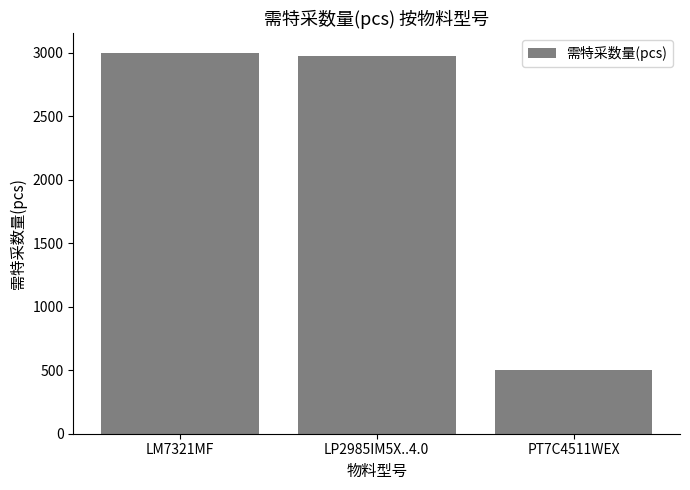

The value at LP2985IM5X..4.0 is 2971. True or false?

True